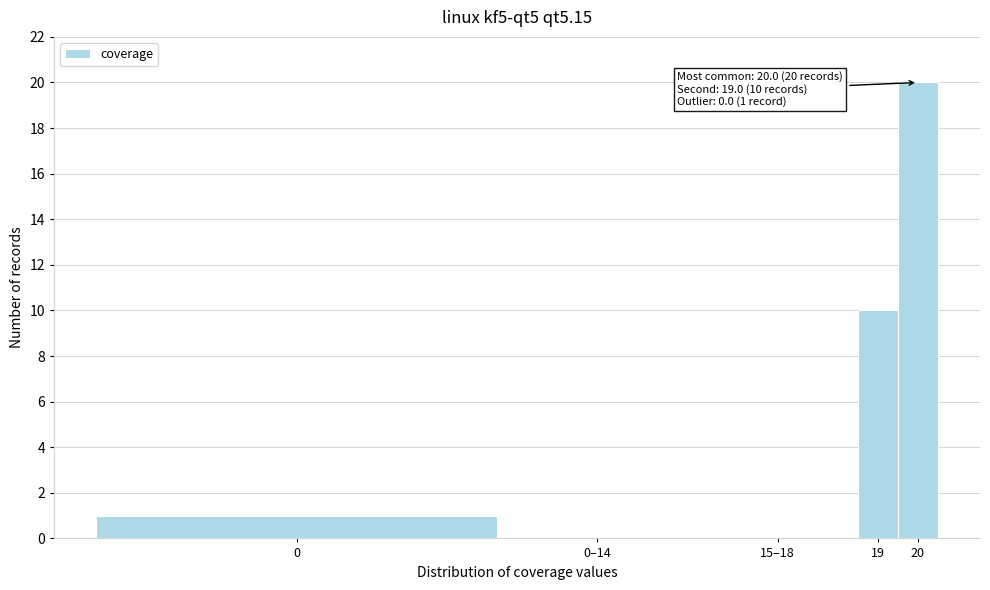

Reading left to right, extract all data points from this chart.

0=1	0–14=0	15–18=0	19=10	20=20